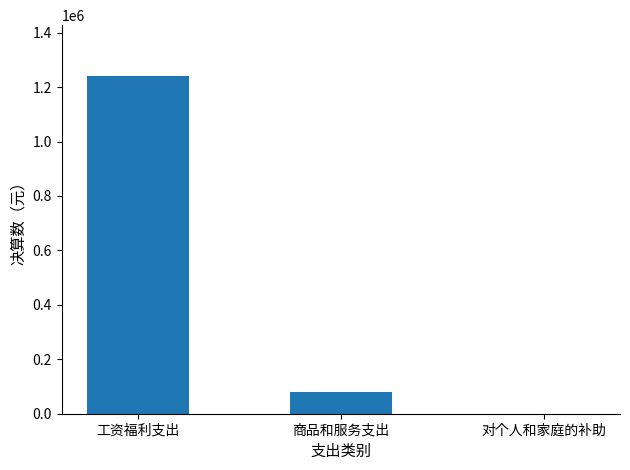

What is the change in value from 工资福利支出 to 商品和服务支出?

-1159741.2